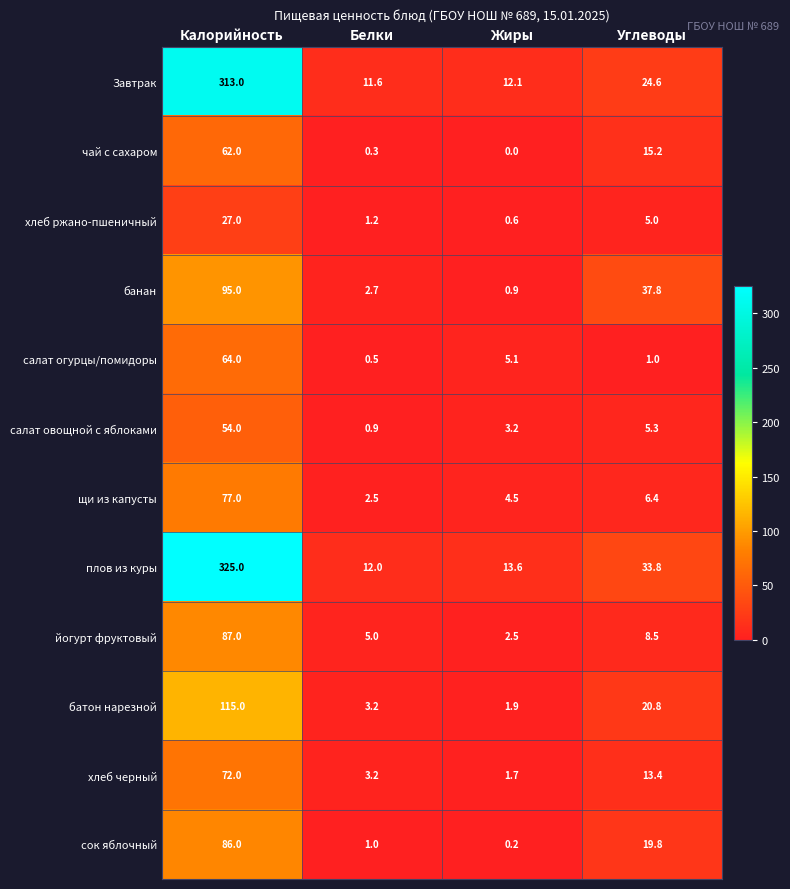

How many data points does each series have?

4